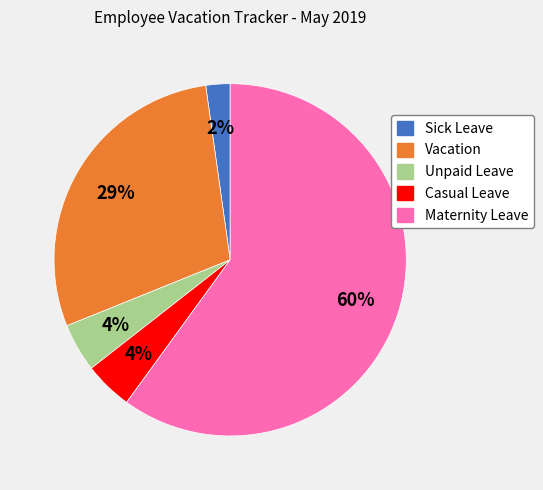

Which slice represents more than half of the pie?

Maternity Leave